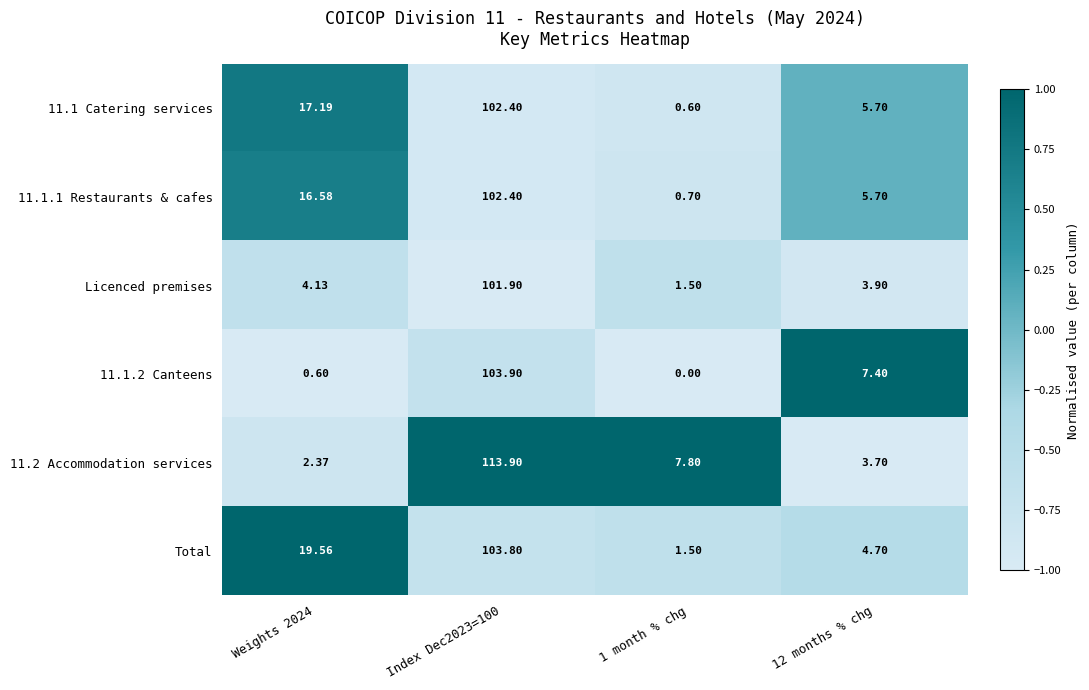

Which series has the largest total across all categories?

Total